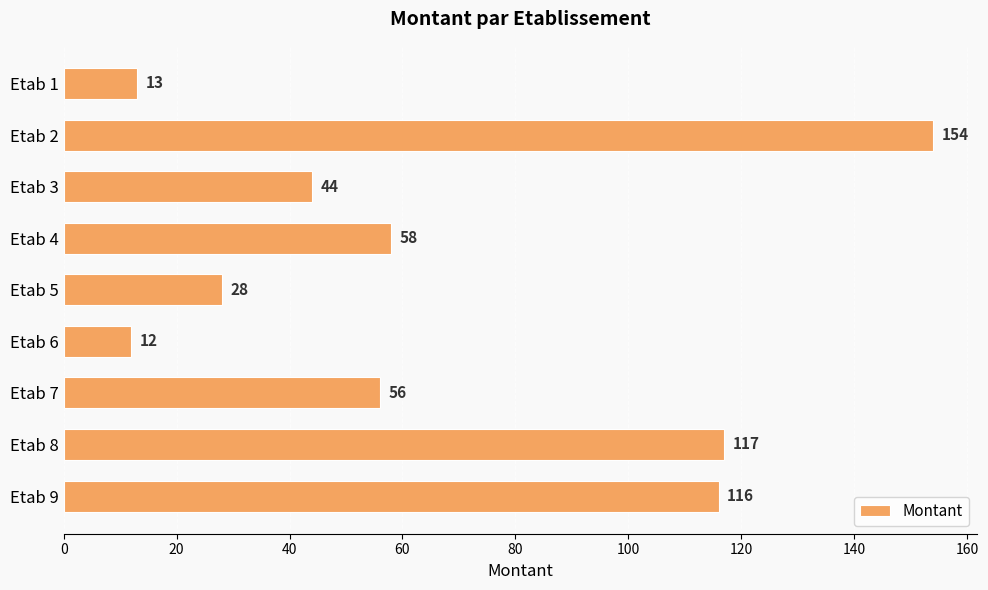

At which category does the chart reach its minimum across all series?

Etab 6